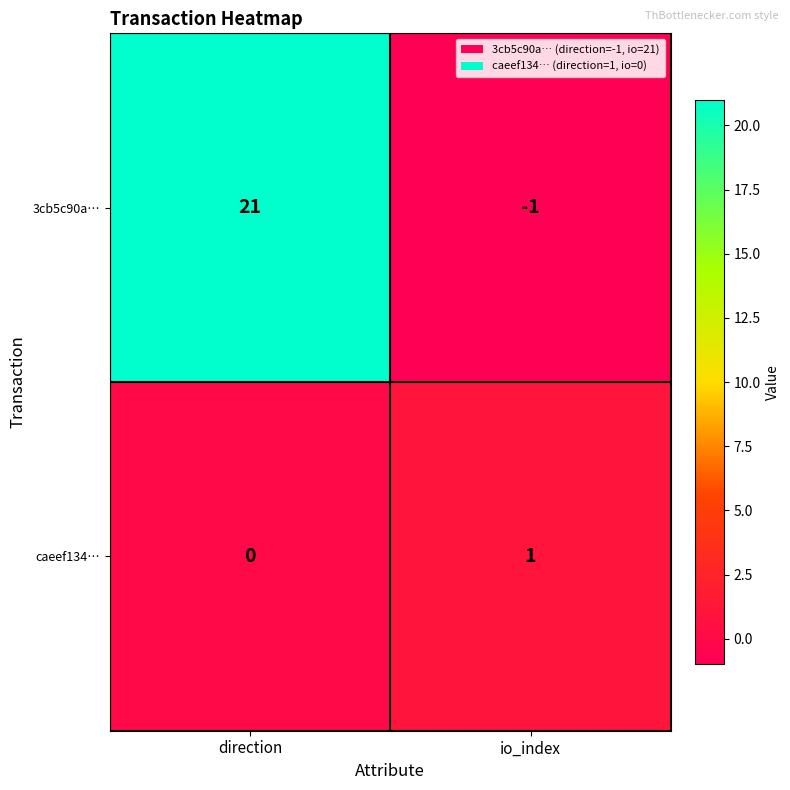

The value of 3cb5c90a… at io_index is 0. True or false?

False